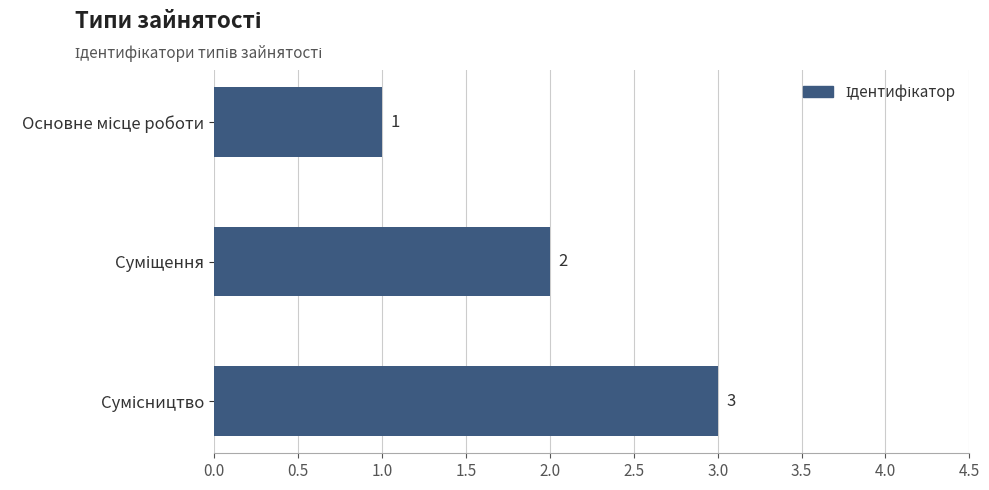

What is the sum of all values?

6